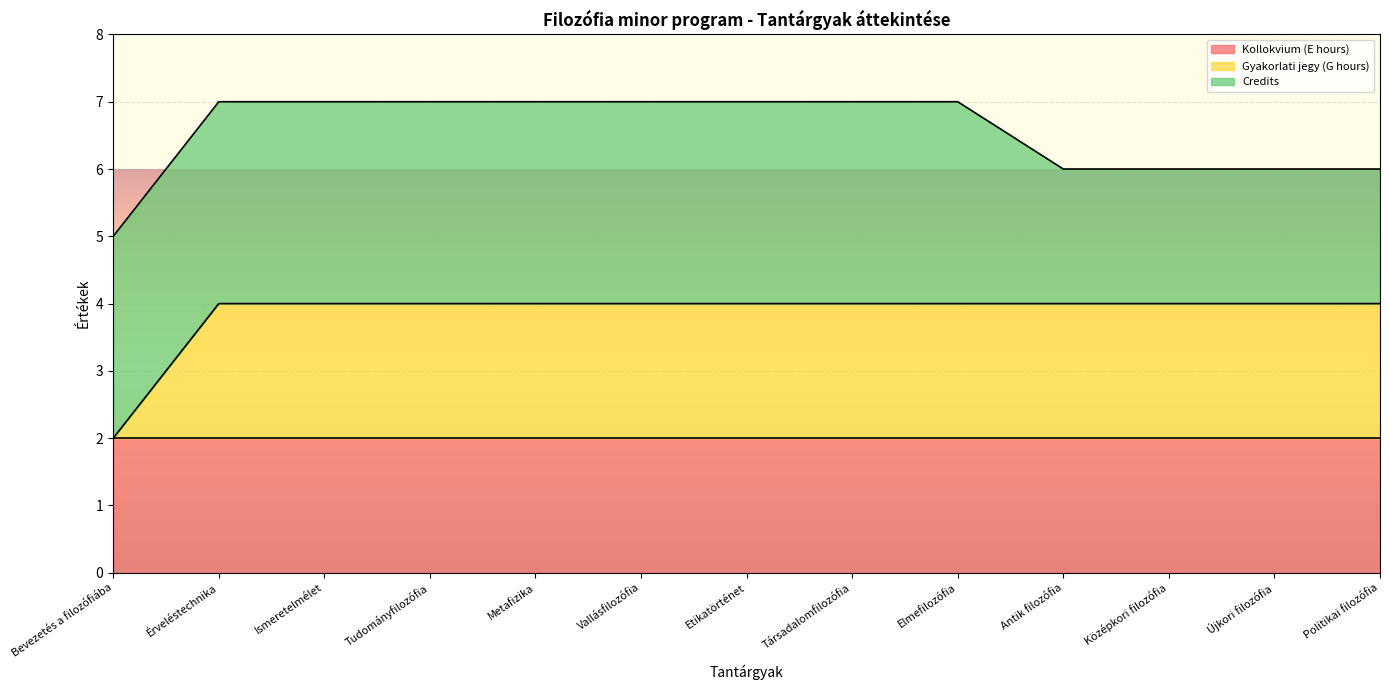

Which series has the widest spread of values?

Gyakorlati jegy (G hours)